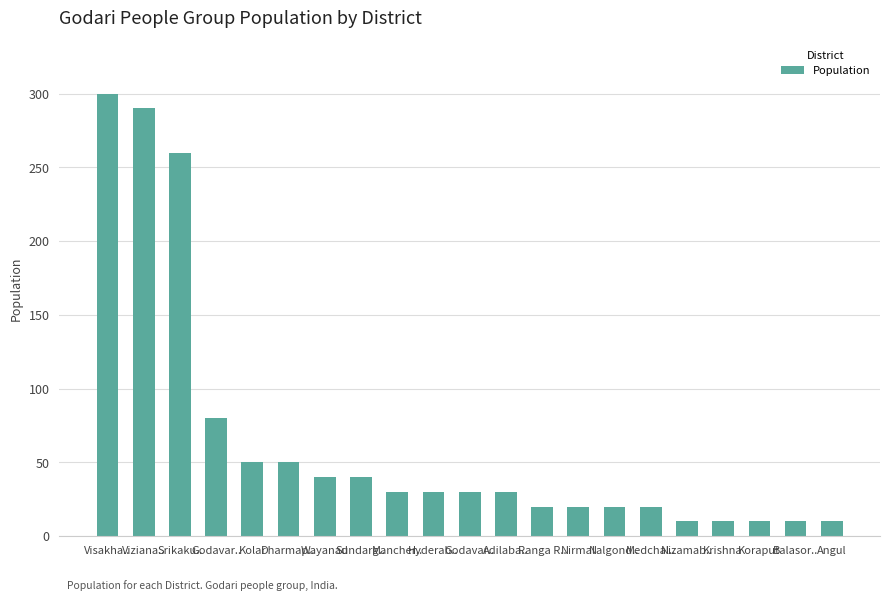

What is the smallest value displayed?

10